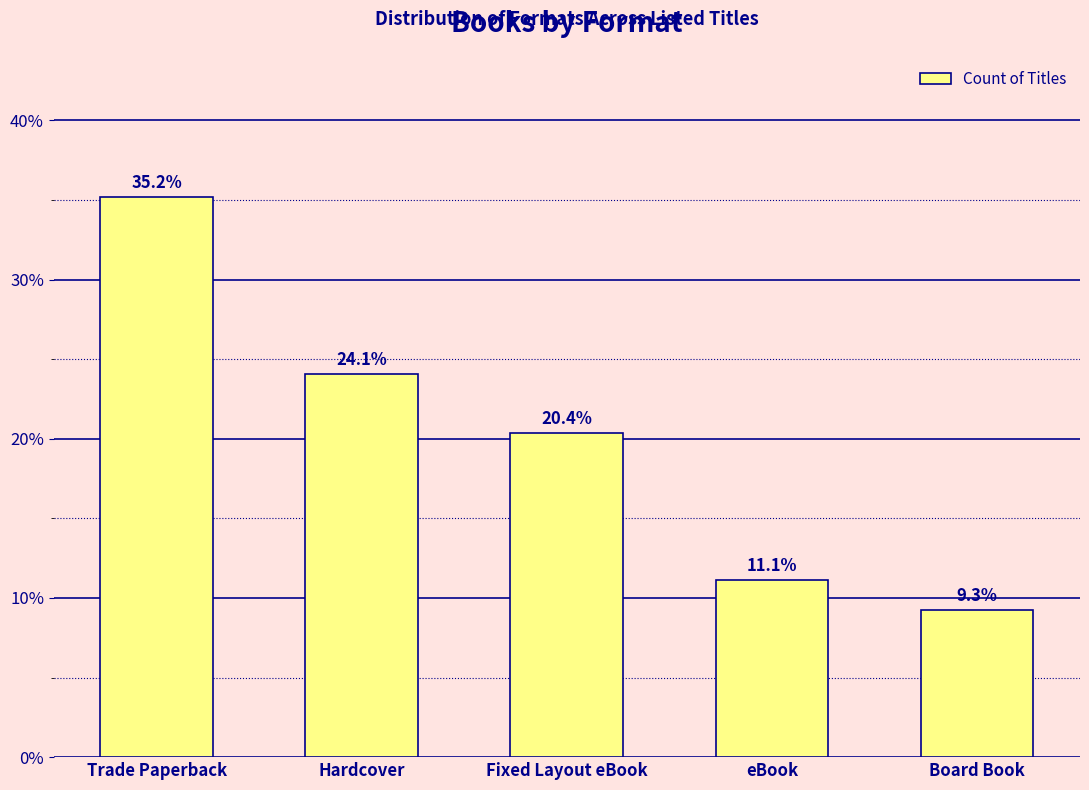

List the labels in order of value, largest first.

Trade Paperback, Hardcover, Fixed Layout eBook, eBook, Board Book